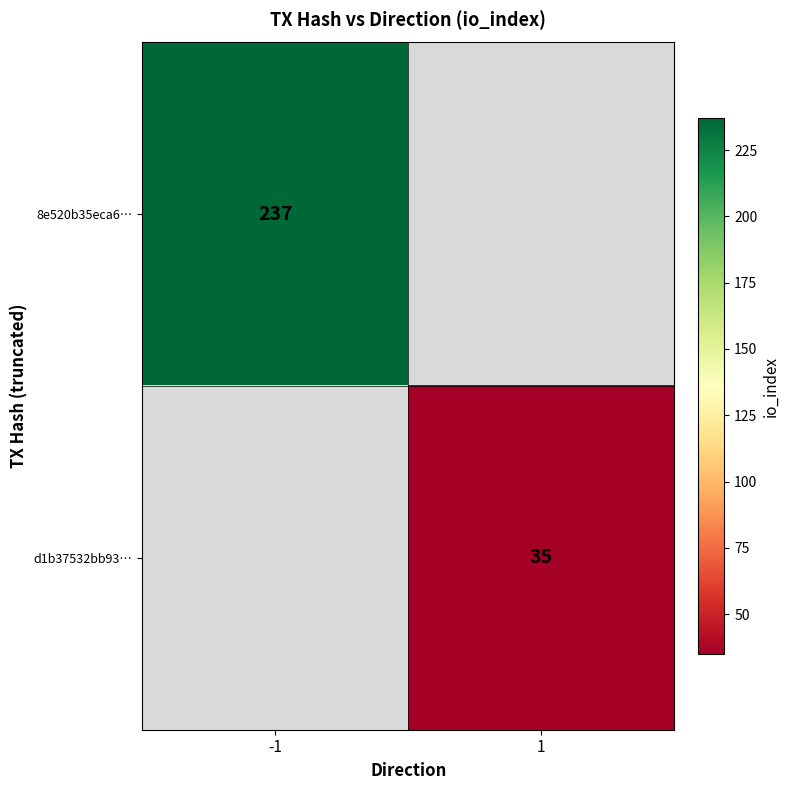

True or false: d1b37532bb93… has a value of 13.3 at 1.

False